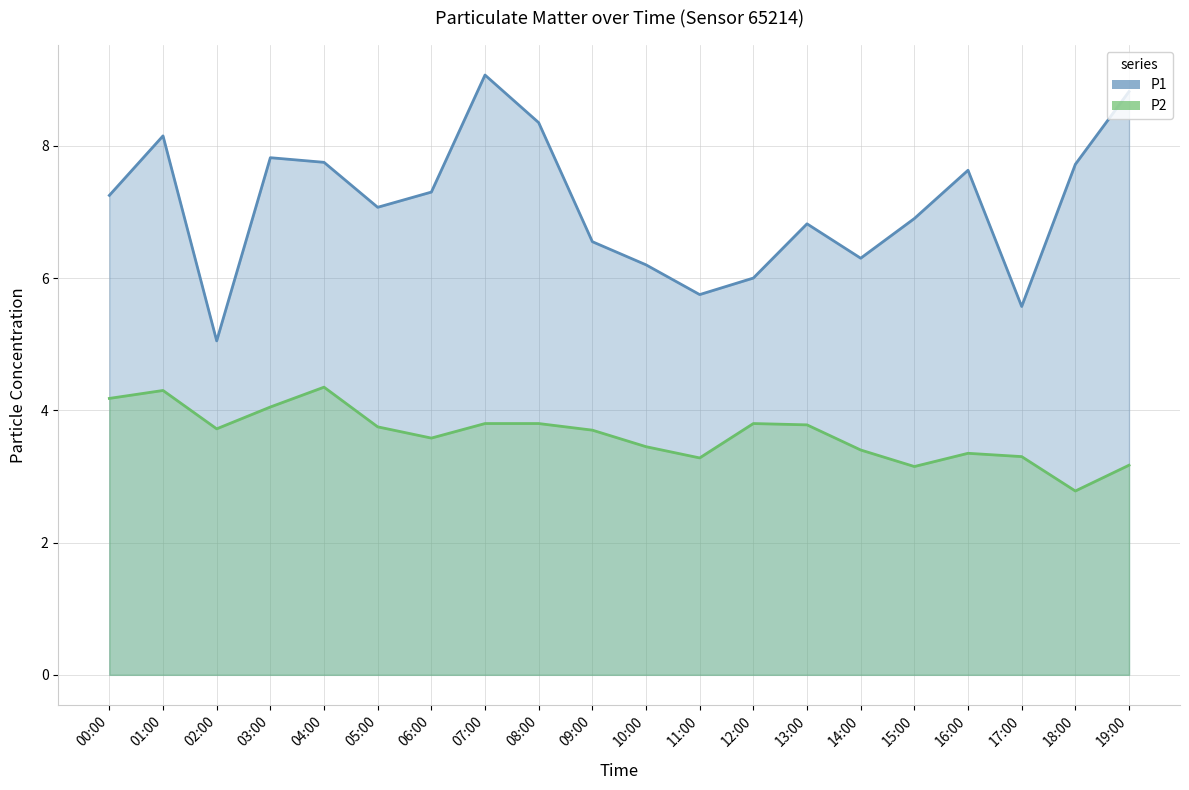

Which series has the largest range (max minus min)?

P1